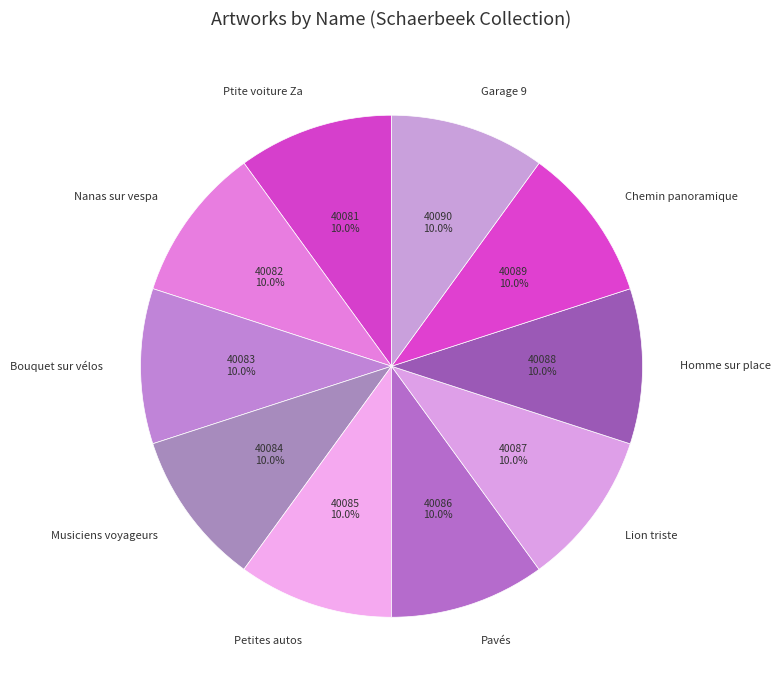

To the nearest percent, what portion does Nanas sur vespa represent?

10%